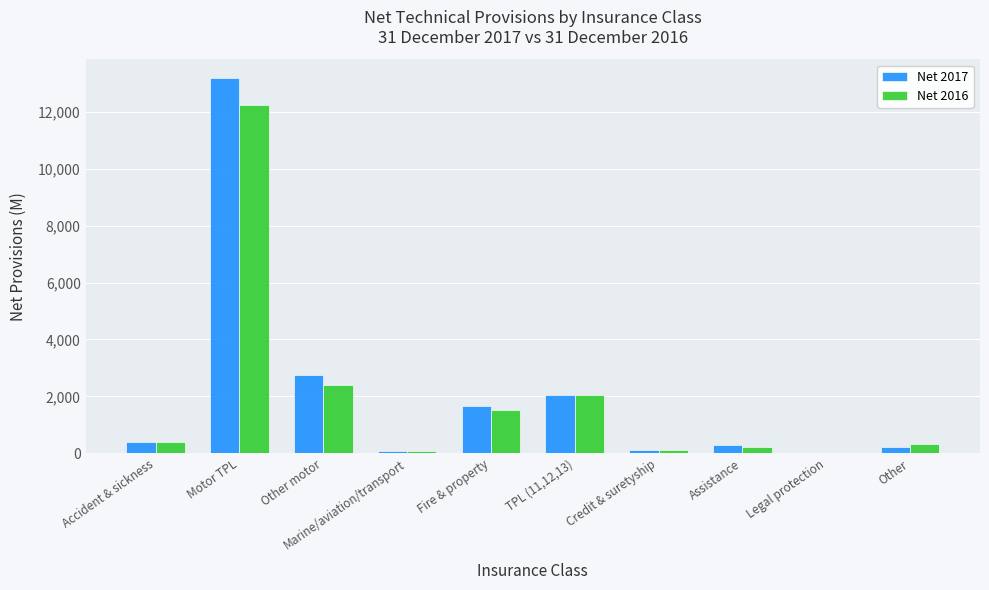

The value of Net 2016 at Other motor is 999. True or false?

False